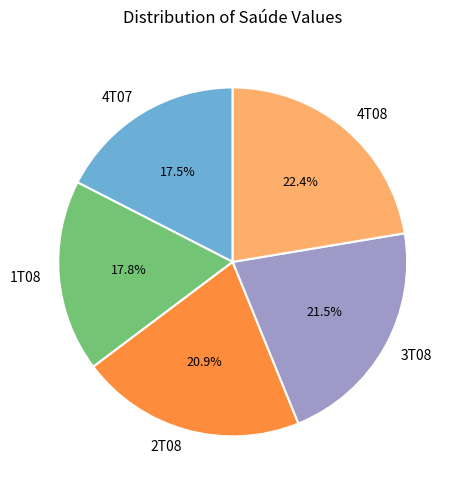

What is the largest slice in the pie chart?

4T08